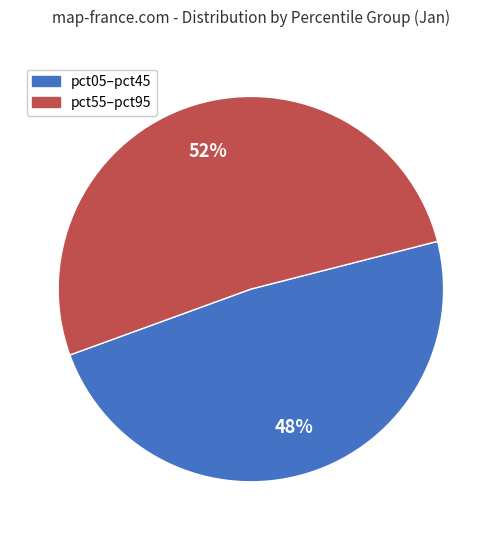

To the nearest percent, what is the average slice percentage?

50%